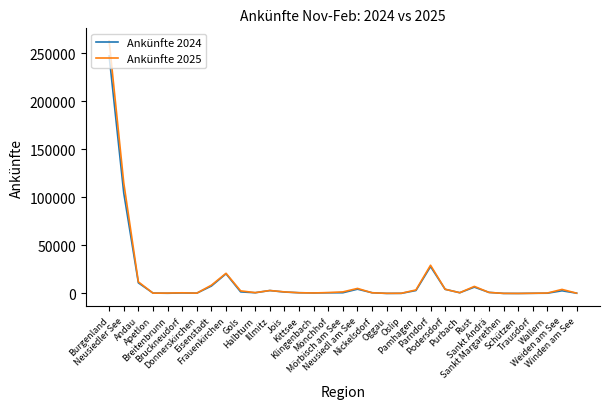

Which series has the largest range (max minus min)?

Ankünfte 2025